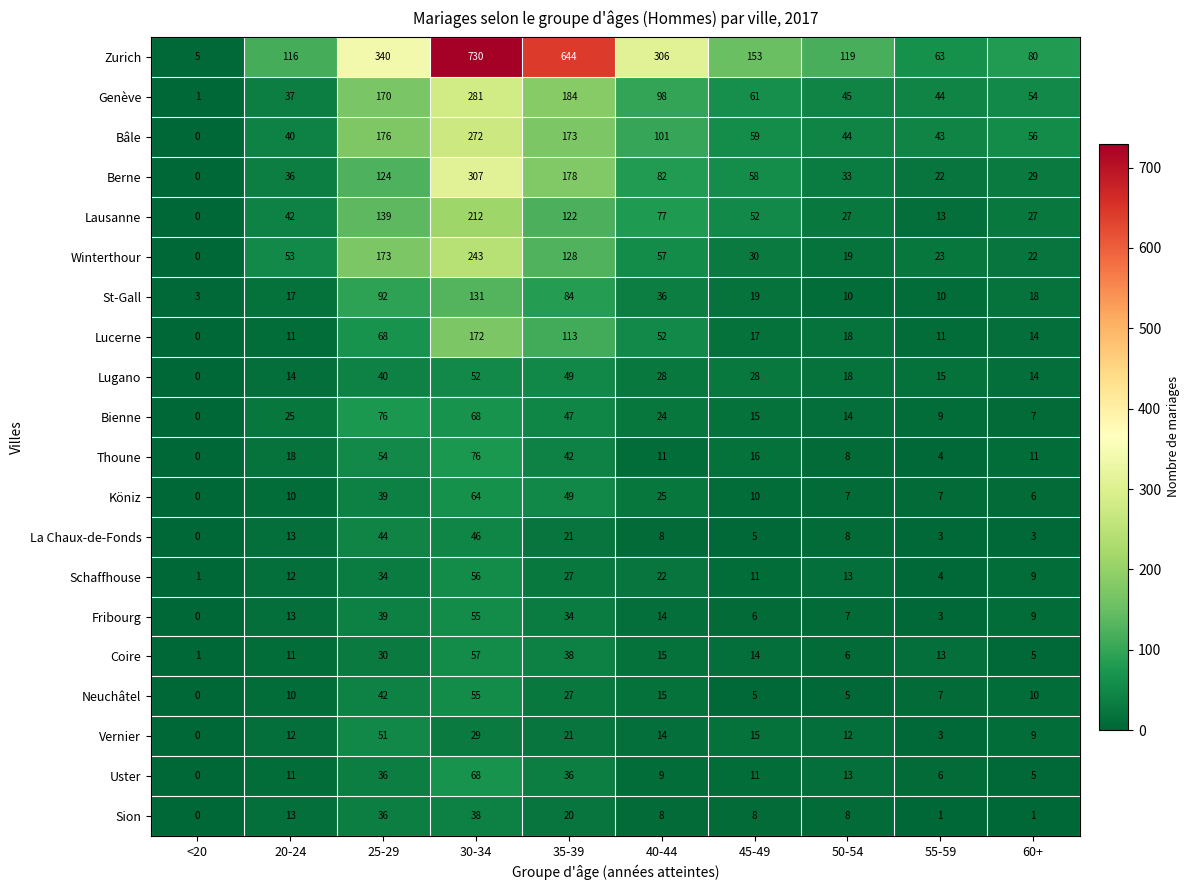

How many data points in Bienne are less than 24?

5